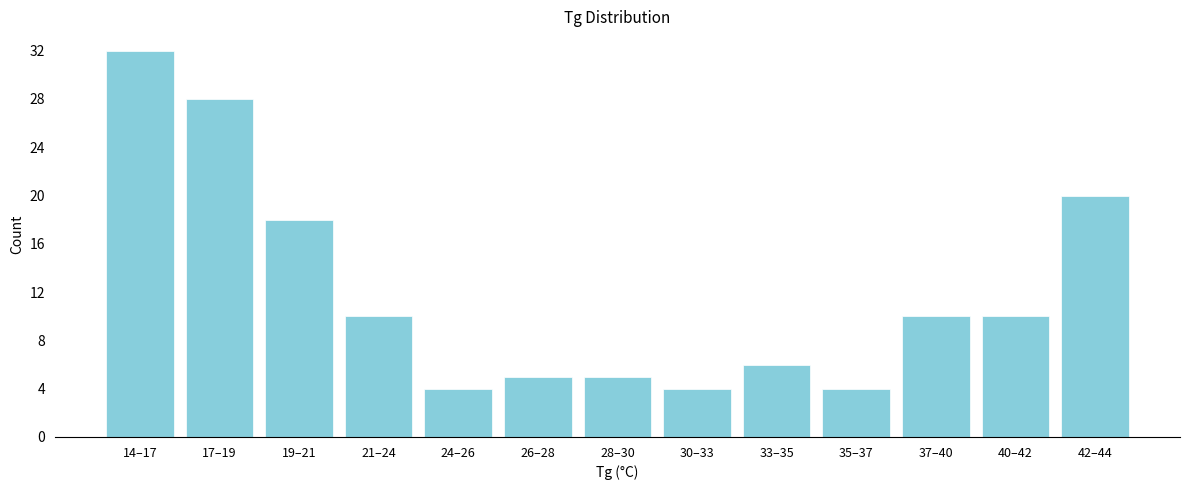

Reading left to right, what are all the values shown in this chart?

14–17=32	17–19=28	19–21=18	21–24=10	24–26=4	26–28=5	28–30=5	30–33=4	33–35=6	35–37=4	37–40=10	40–42=10	42–44=20